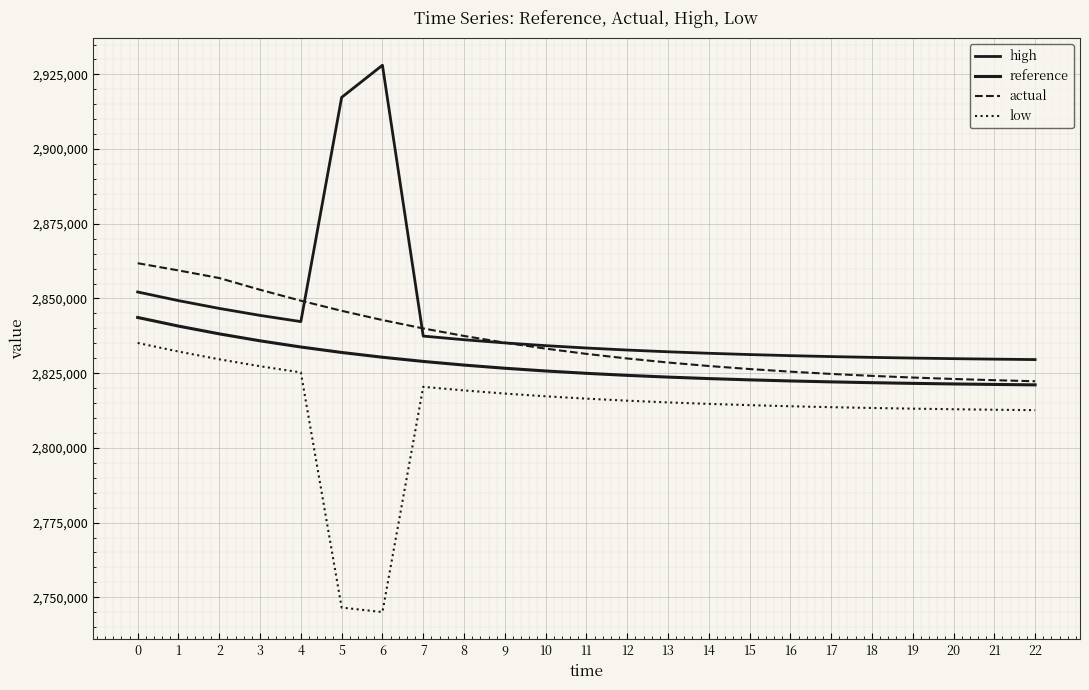

How many lines are shown in the chart?

4